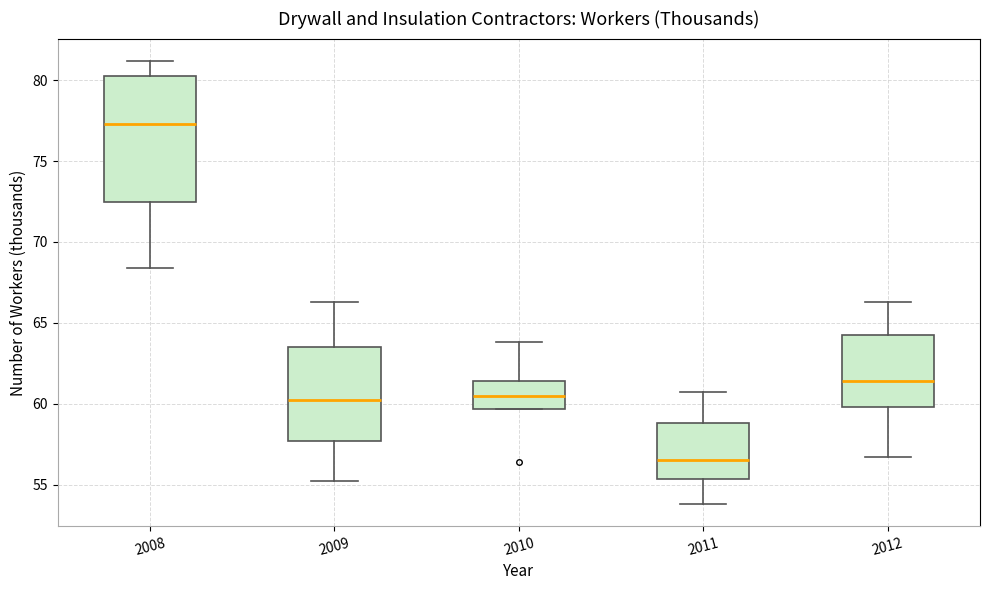

Where does the median line of the box at x = 2009 sit on the y-axis? The values are not printed on the chart, so give them approximately, as read against the axis.

60.0